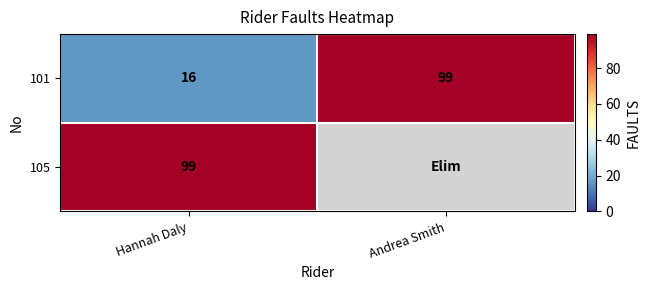

Between Andrea Smith and Hannah Daly, which is larger?

Andrea Smith